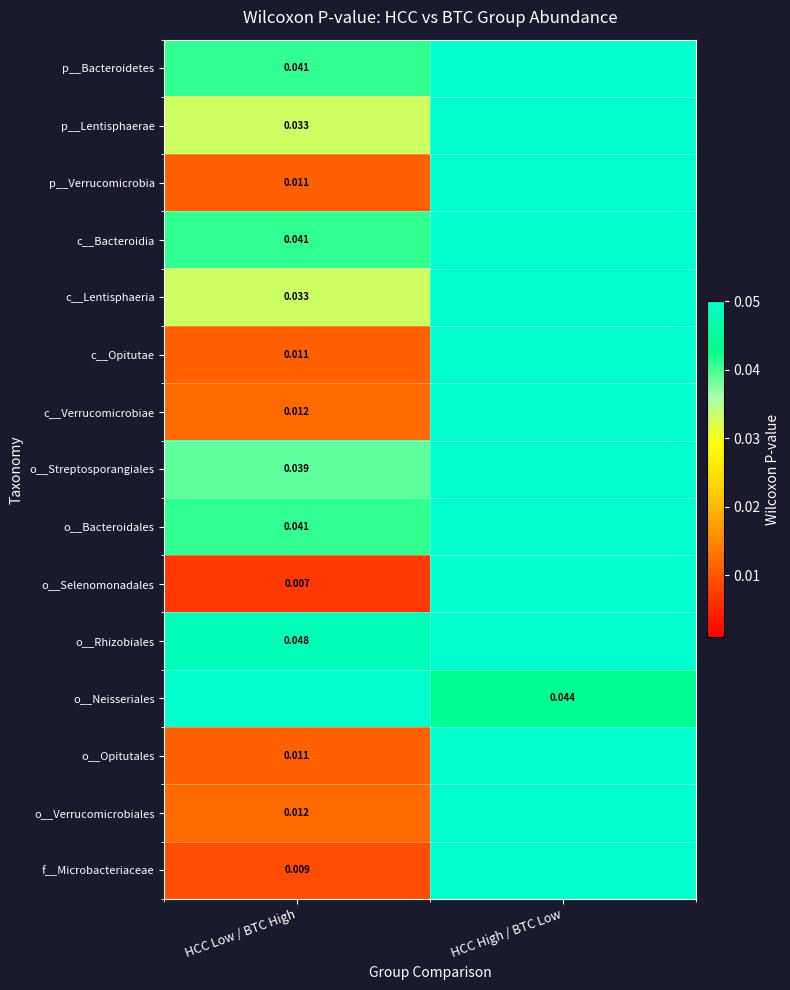

List the labels in order of c__Bacteroidia value, smallest first.

HCC Low / BTC High, HCC High / BTC Low